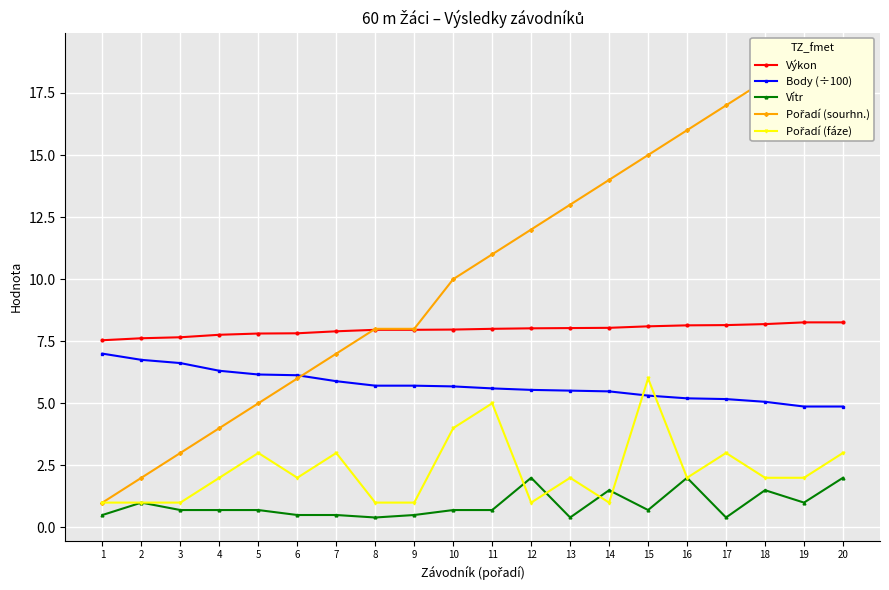

Reading left to right, extract all data points from this chart.

Výkon: 1=7.5	2=7.6	3=7.7	4=7.8	5=7.8	6=7.8	7=7.9	8=8.0	9=8.0	10=8.0	11=8.0	12=8.0	13=8.0	14=8.0	15=8.1	16=8.1	17=8.2	18=8.2	19=8.3	20=8.3
Body (÷100): 1=7.0	2=6.8	3=6.6	4=6.3	5=6.2	6=6.1	7=5.9	8=5.7	9=5.7	10=5.7	11=5.6	12=5.5	13=5.5	14=5.5	15=5.3	16=5.2	17=5.2	18=5.1	19=4.9	20=4.9
Vítr: 1=0.5	2=1.0	3=0.7	4=0.7	5=0.7	6=0.5	7=0.5	8=0.4	9=0.5	10=0.7	11=0.7	12=2.0	13=0.4	14=1.5	15=0.7	16=2.0	17=0.4	18=1.5	19=1.0	20=2.0
Pořadí (sourhn.): 1=1.0	2=2.0	3=3.0	4=4.0	5=5.0	6=6.0	7=7.0	8=8.0	9=8.0	10=10.0	11=11.0	12=12.0	13=13.0	14=14.0	15=15.0	16=16.0	17=17.0	18=18.0	19=19.0	20=19.0
Pořadí (fáze): 1=1.0	2=1.0	3=1.0	4=2.0	5=3.0	6=2.0	7=3.0	8=1.0	9=1.0	10=4.0	11=5.0	12=1.0	13=2.0	14=1.0	15=6.0	16=2.0	17=3.0	18=2.0	19=2.0	20=3.0